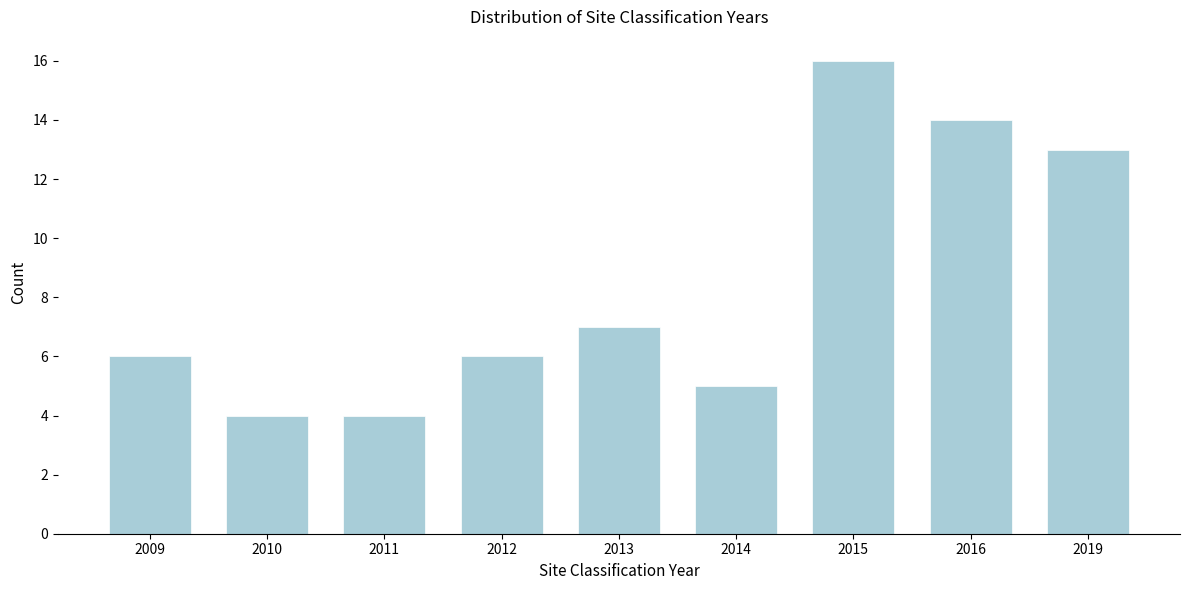

Reading left to right, extract all data points from this chart.

2009=6	2010=4	2011=4	2012=6	2013=7	2014=5	2015=16	2016=14	2019=13